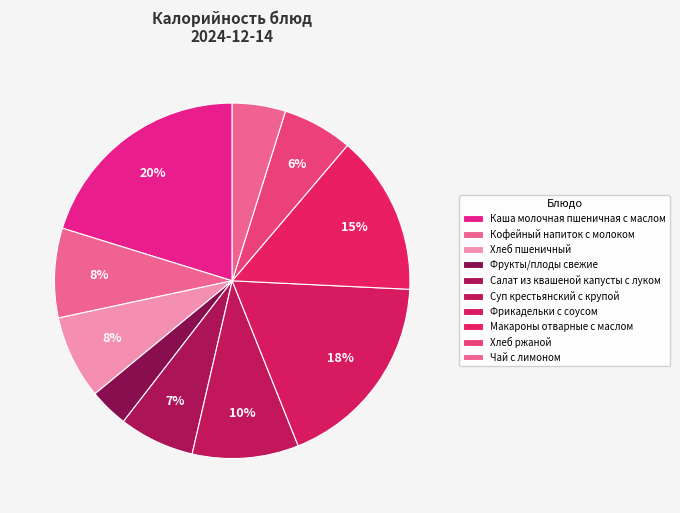

Is there any slice that represents more than half of the pie?

No